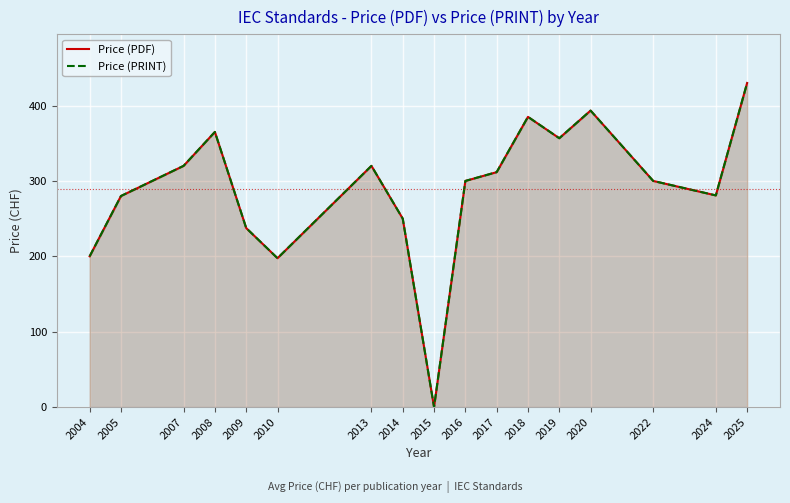

What are all the series names shown in the legend?

Price (PDF), Price (PRINT)